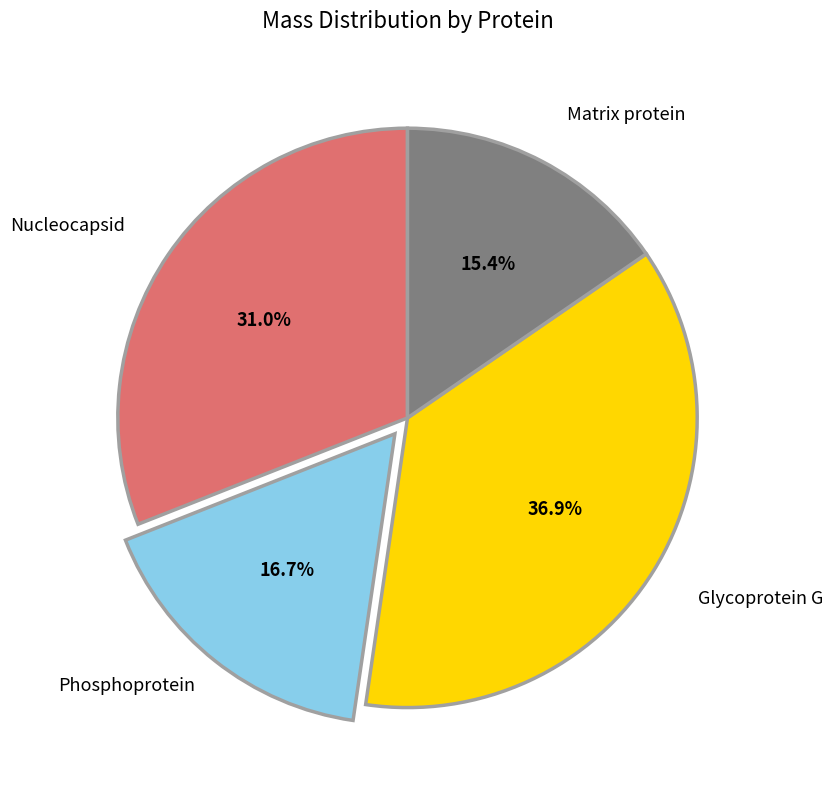

Count the number of slices in the pie.

4